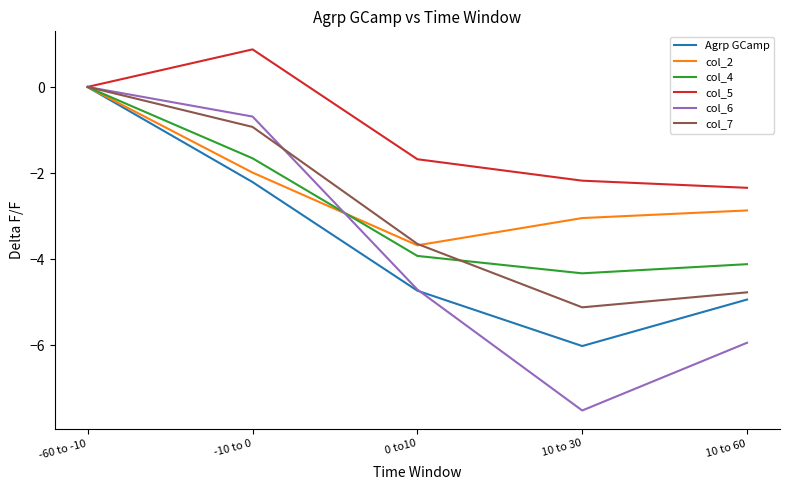

What is the average value of the col_2 series?

-2.3